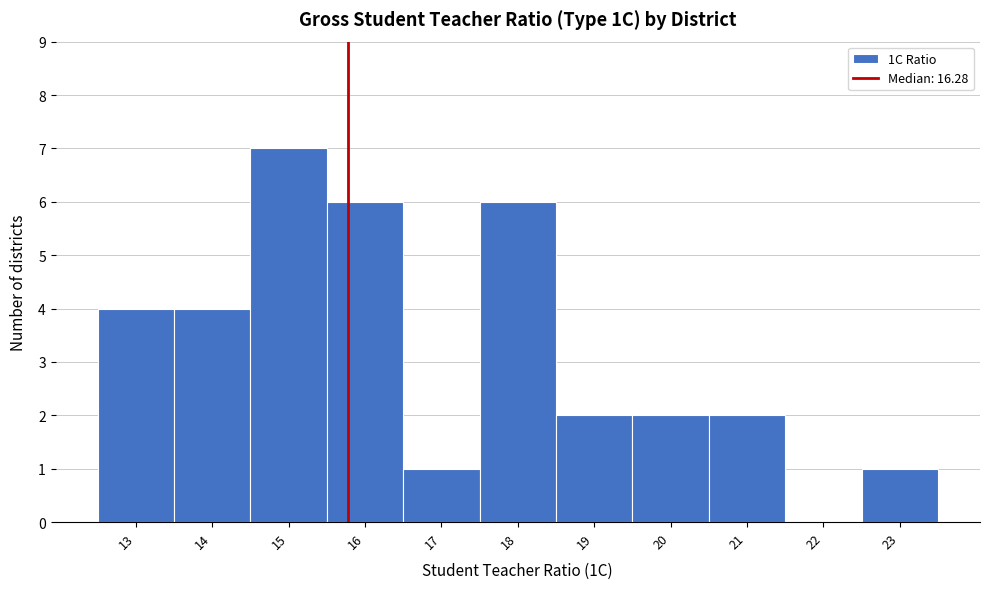

Reading right to left, what are all the values shown in this chart?

23=1	22=0	21=2	20=2	19=2	18=6	17=1	16=6	15=7	14=4	13=4